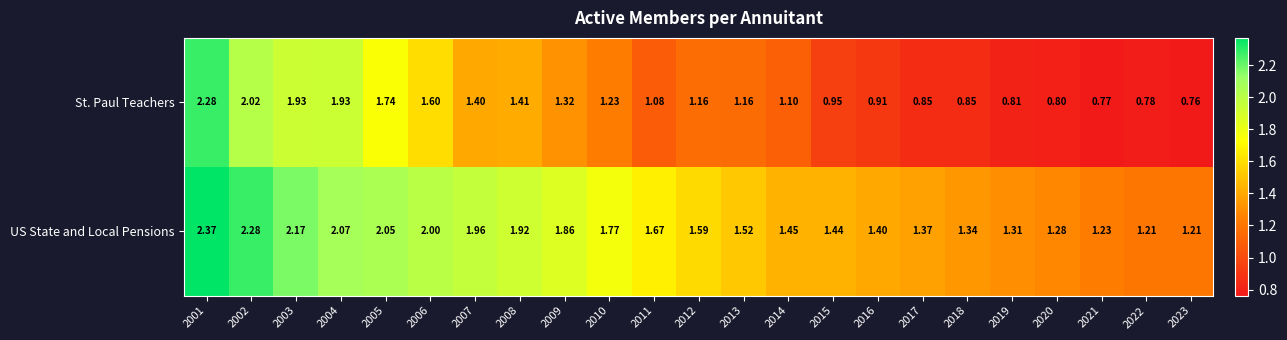

Which series changed the most between 2001 and 2006?

St. Paul Teachers